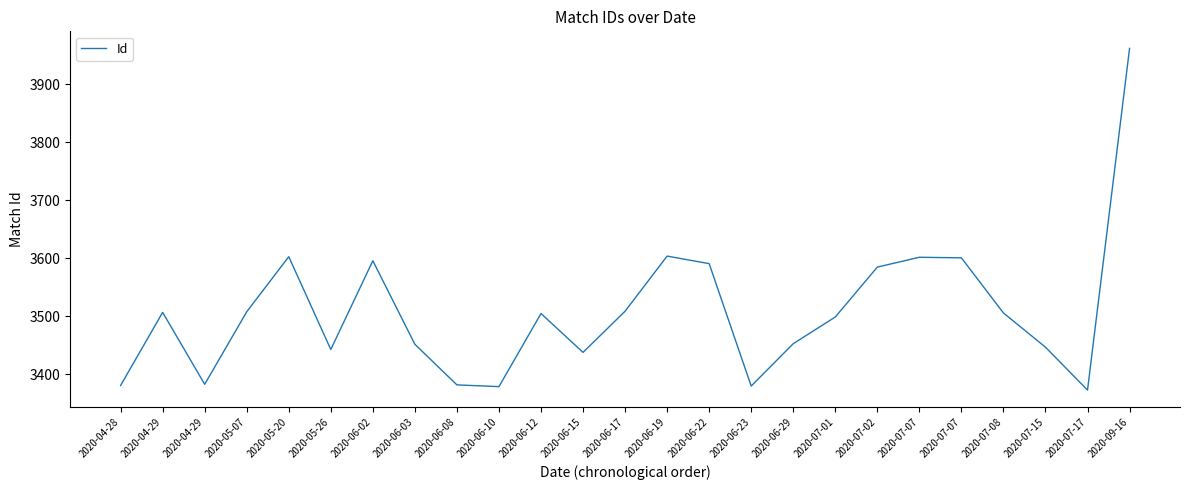

Is this an area chart (filled region under the line)?

No